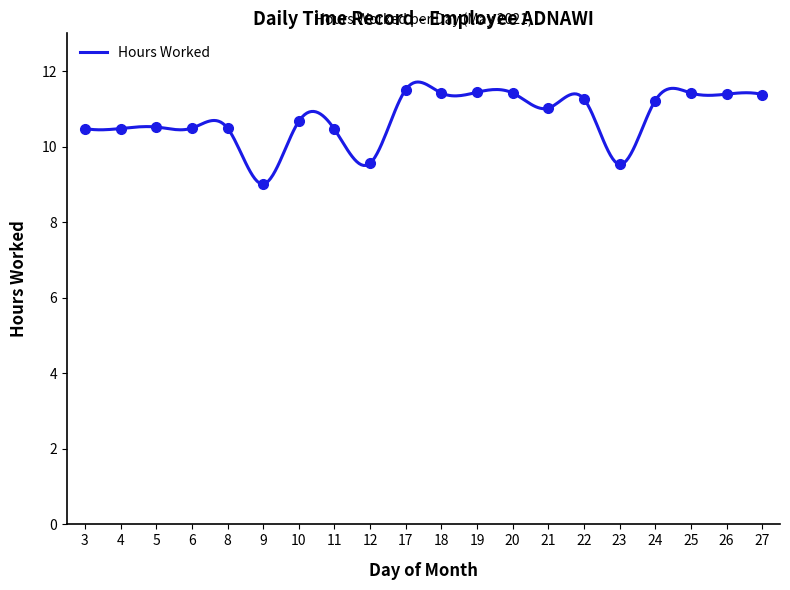

How many lines are shown in the chart?

1